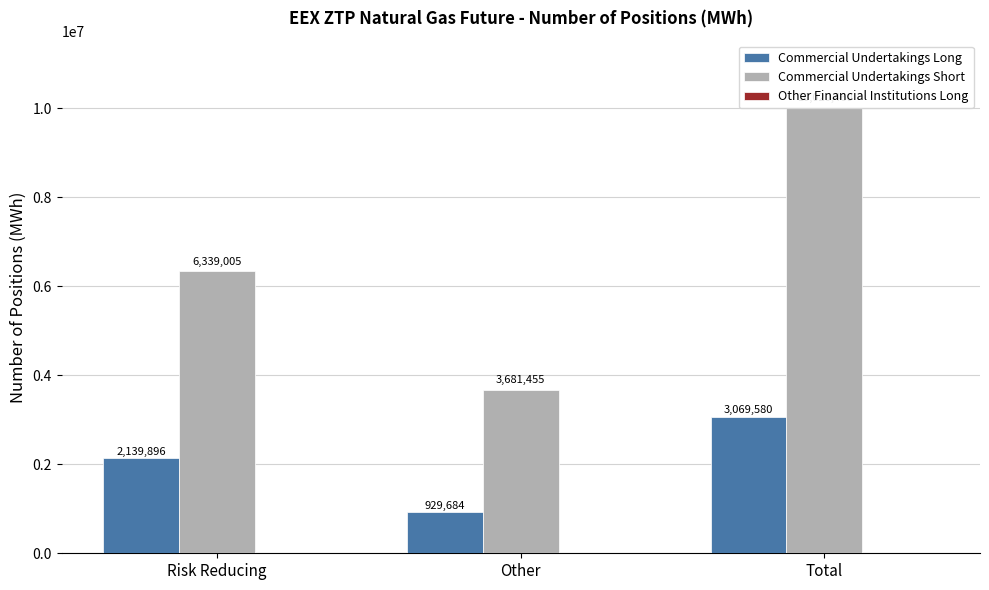

The value of Commercial Undertakings Short at Other is 6433065. True or false?

False